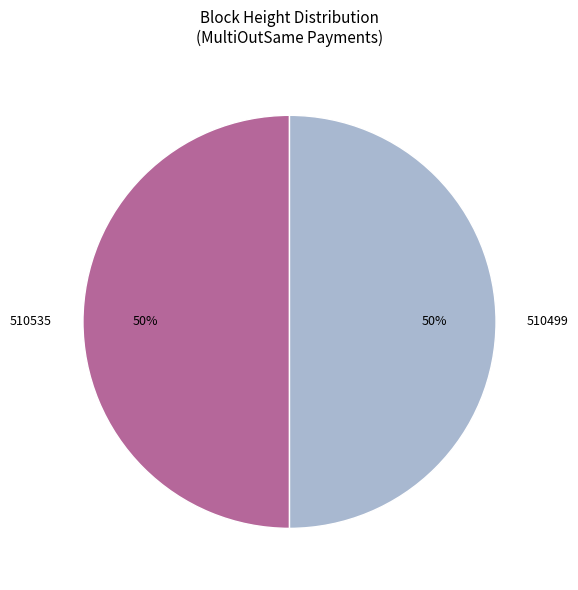

Do 510535 and 510499 together represent more than half of the pie?

Yes